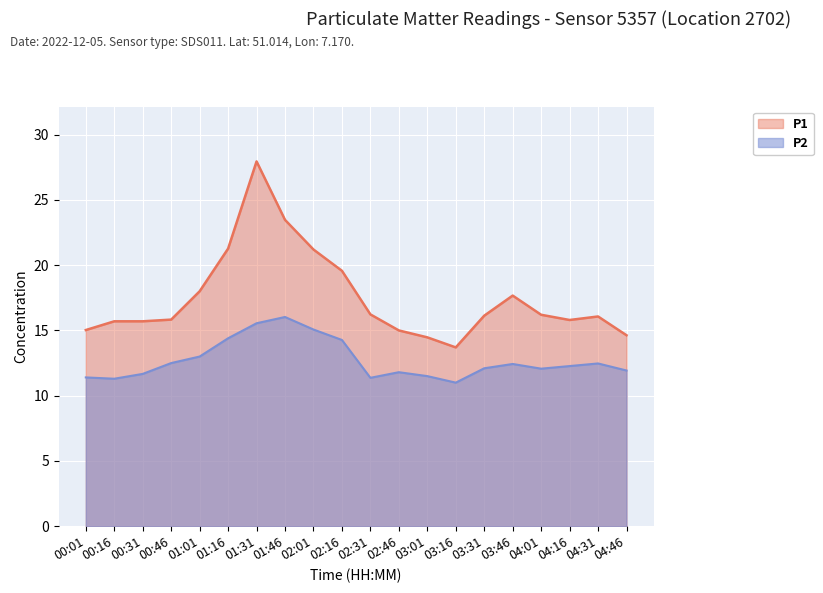

What is the difference between the highest and lowest values at 01:46?

7.4